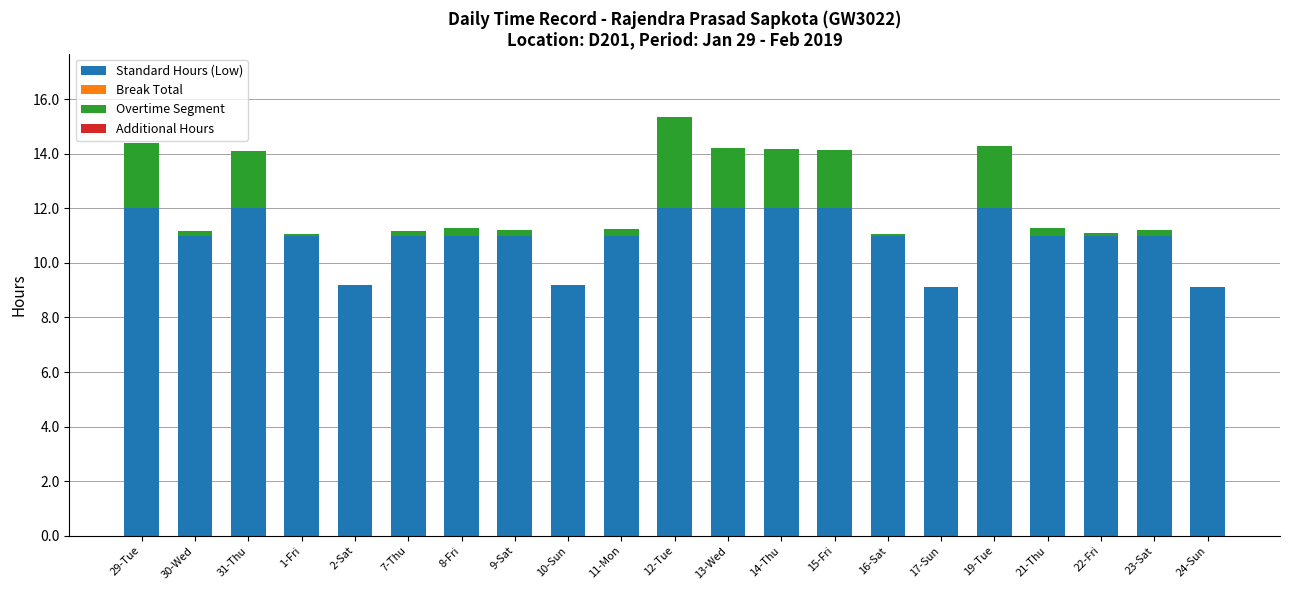

At which category is the sum across all series the highest?

12-Tue